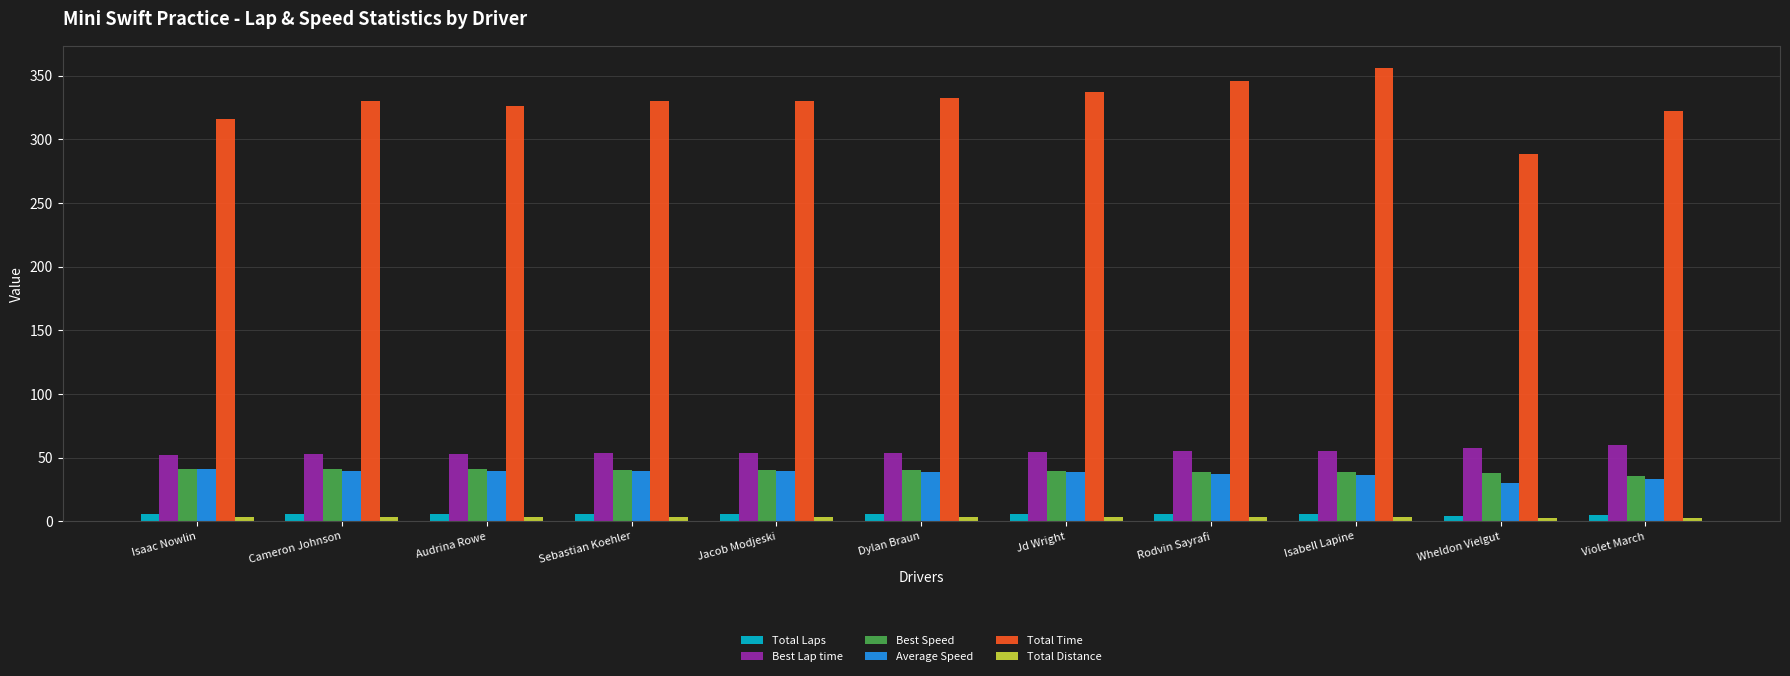

Which series has the largest range (max minus min)?

Total Time